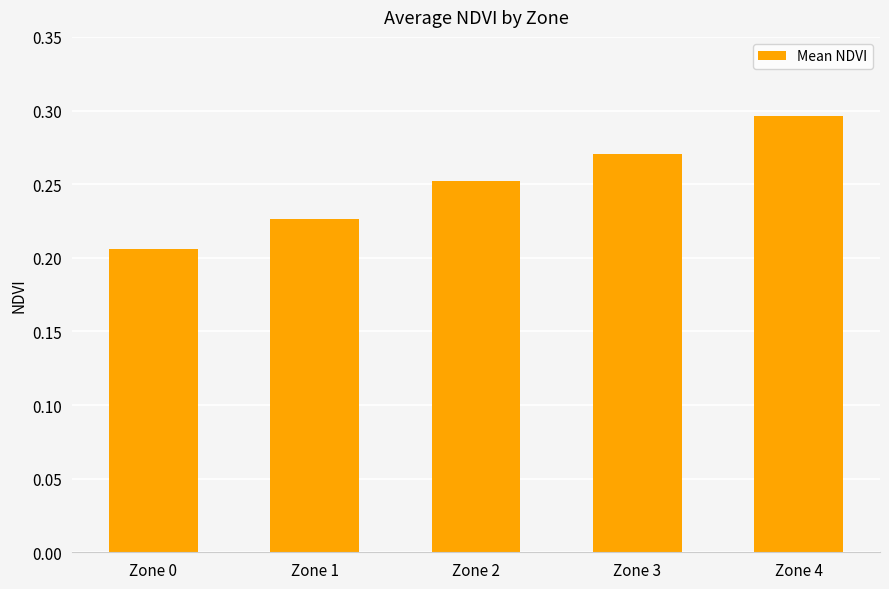

The value at Zone 4 is 0.2. True or false?

False